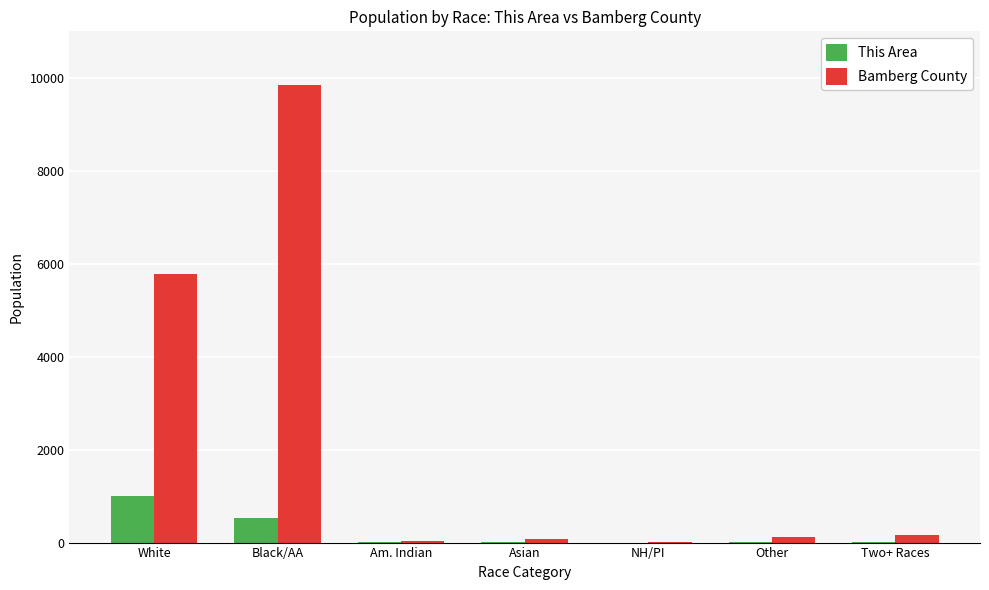

Does the chart contain stacked bars?

No